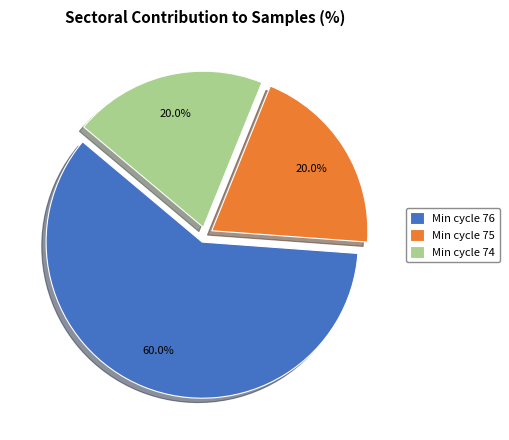

How many segments does this pie chart have?

3